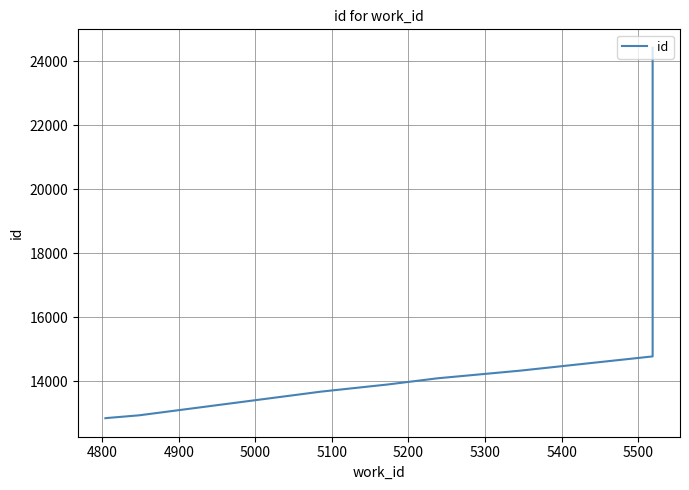

How many values are below 13904?

5